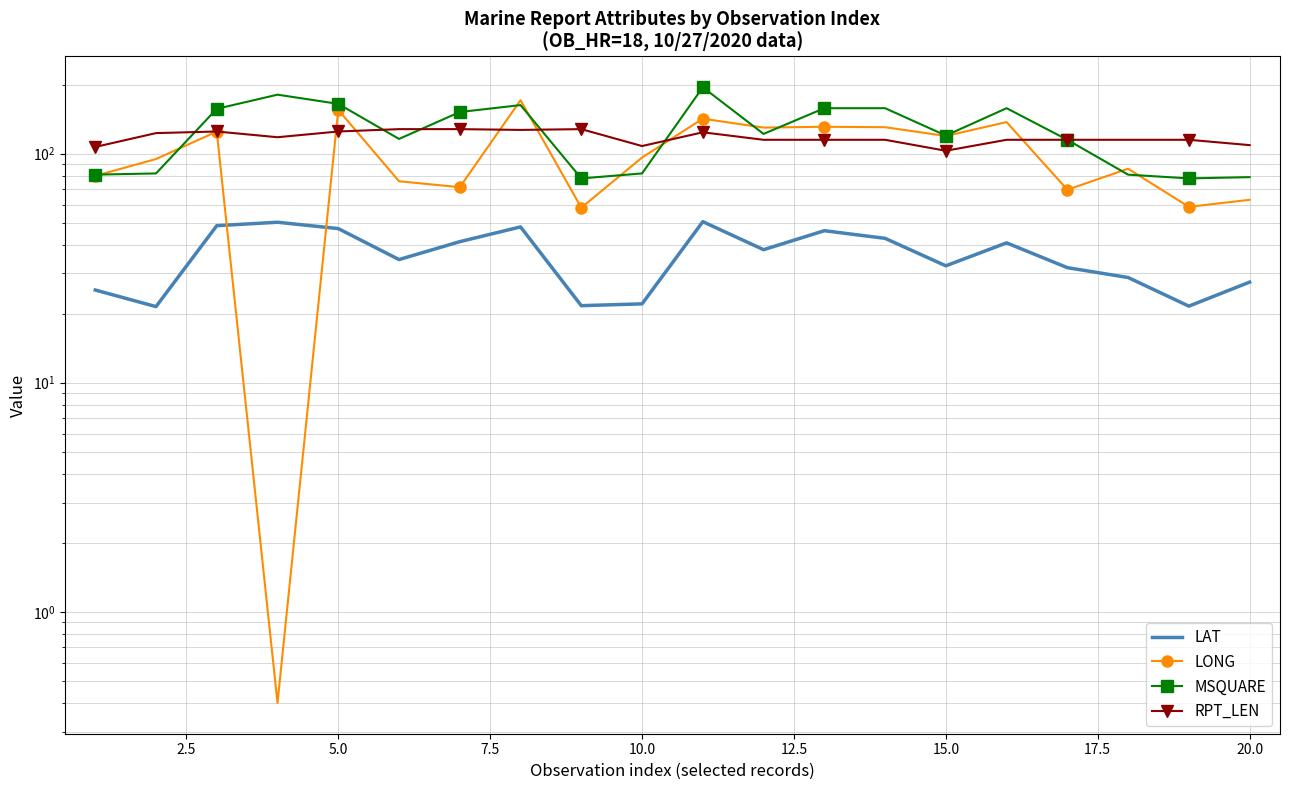

True or false: LAT has a value of 78.2 at 12.

False